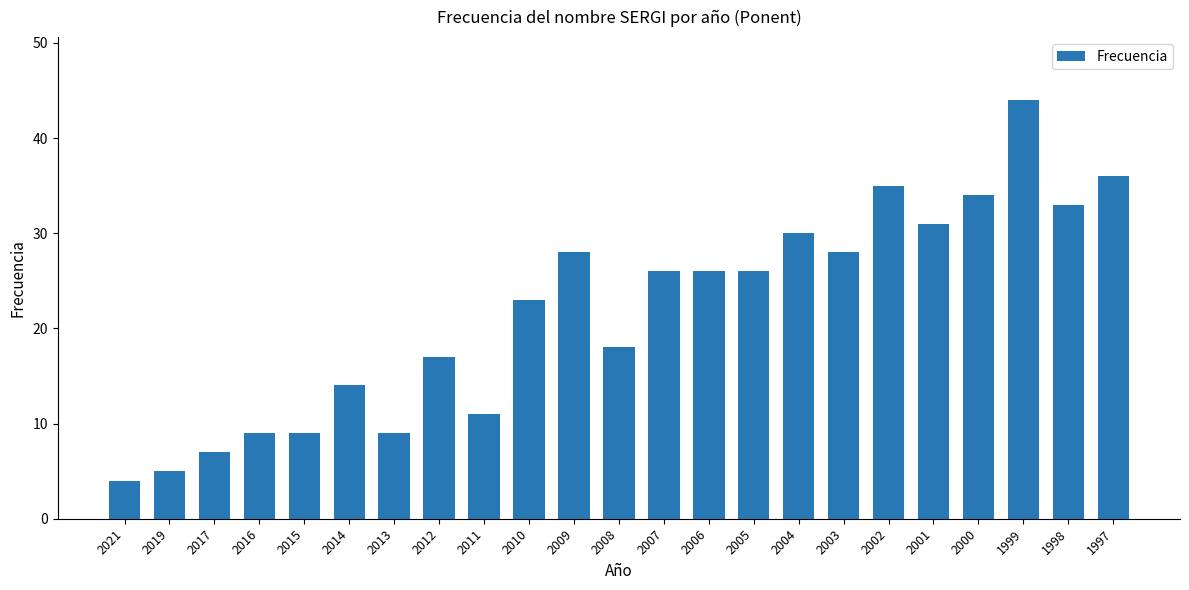

At which label is the value closest to 24?

2010